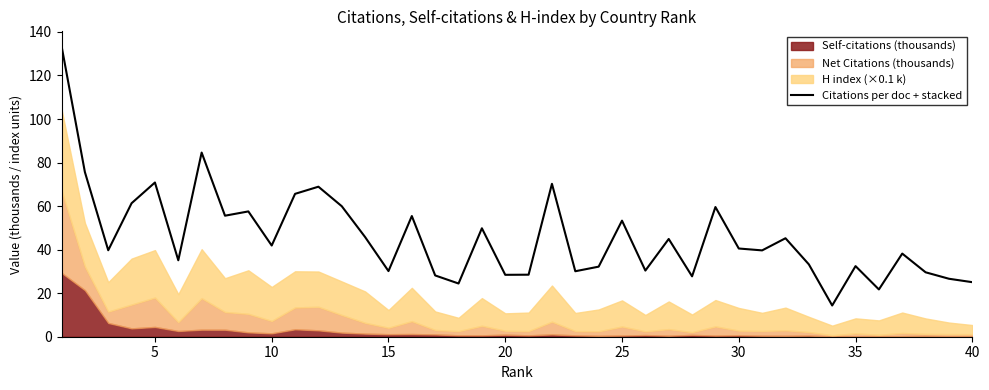

What is the highest value of the Citations per doc + stacked series?

133.6